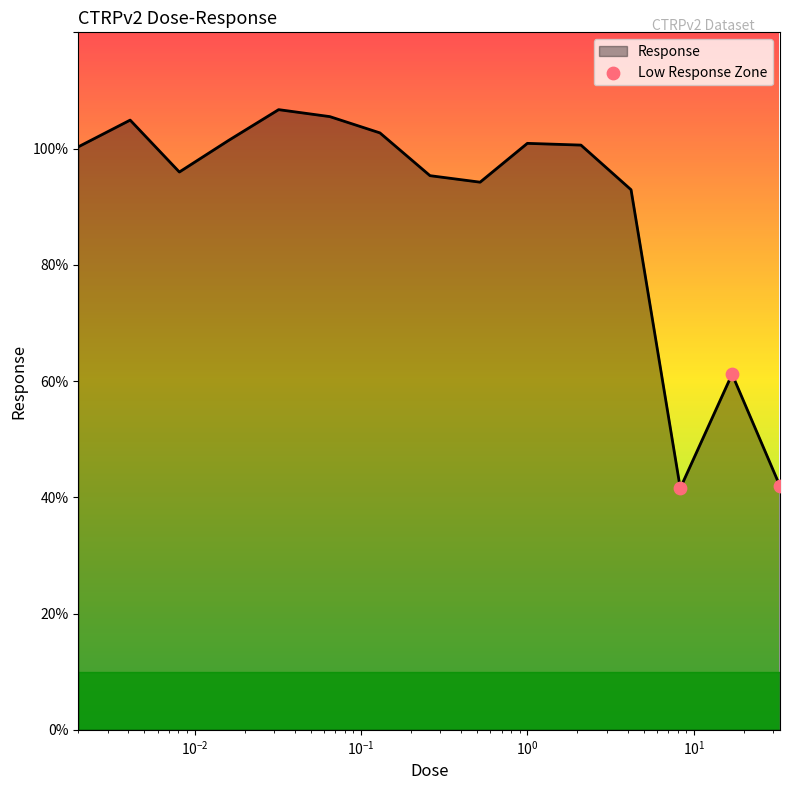

What is the maximum value shown in the chart?

106.7